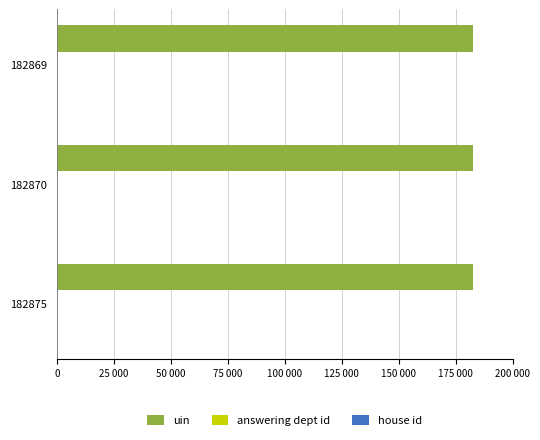

Rank the series by their maximum value, from highest to lowest.

uin, answering dept id, house id